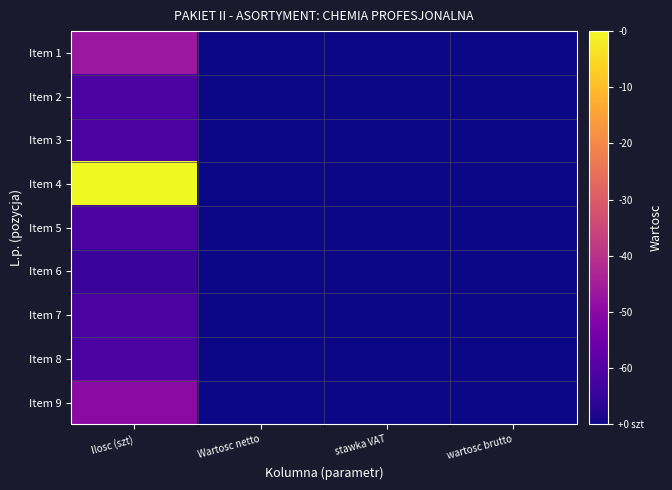

Between wartosc brutto and Wartosc netto, which is larger?

wartosc brutto